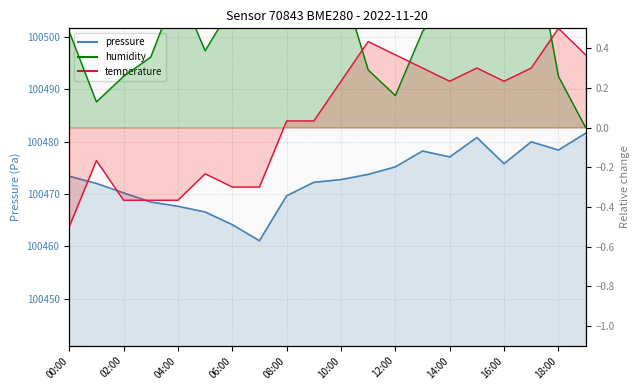

List the labels in order of humidity value, largest first.

17:00, 09:00, 16:00, 10:00, 04:00, 08:00, 15:00, 14:00, 06:00, 07:00, 00:00, 13:00, 05:00, 03:00, 11:00, 02:00, 18:00, 12:00, 01:00, 19:00